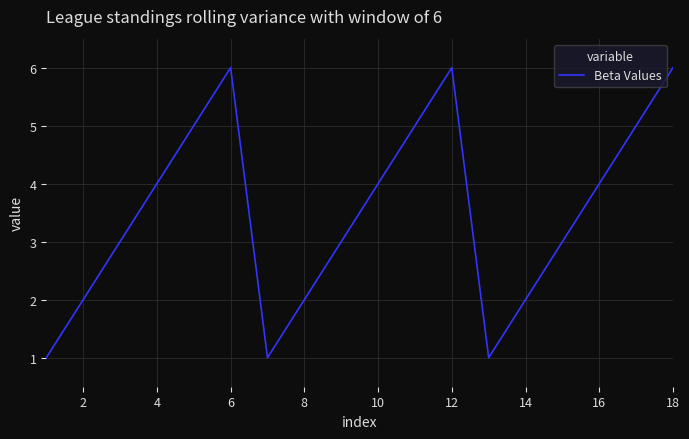

What is the difference between the maximum and minimum values?

5